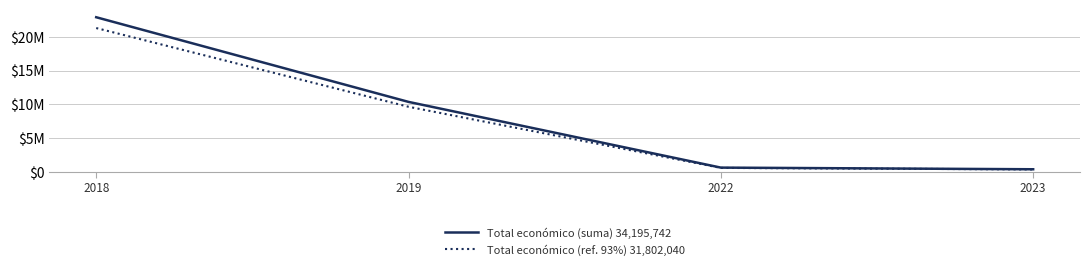

Reading right to left, extract all data points from this chart.

Total económico (suma) 34,195,742: 2023=352139.0	2022=596368.0	2019=10345164.0	2018=22902071.0
Total económico (ref. 93%) 31,802,040: 2023=327489.3	2022=554622.2	2019=9621002.5	2018=21298926.0